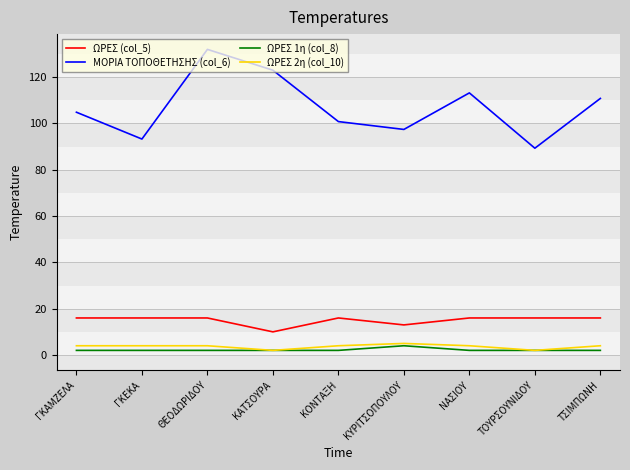

What is the sum of all ΜΟΡΙΑ ΤΟΠΟΘΕΤΗΣΗΣ (col_6) values?

964.8